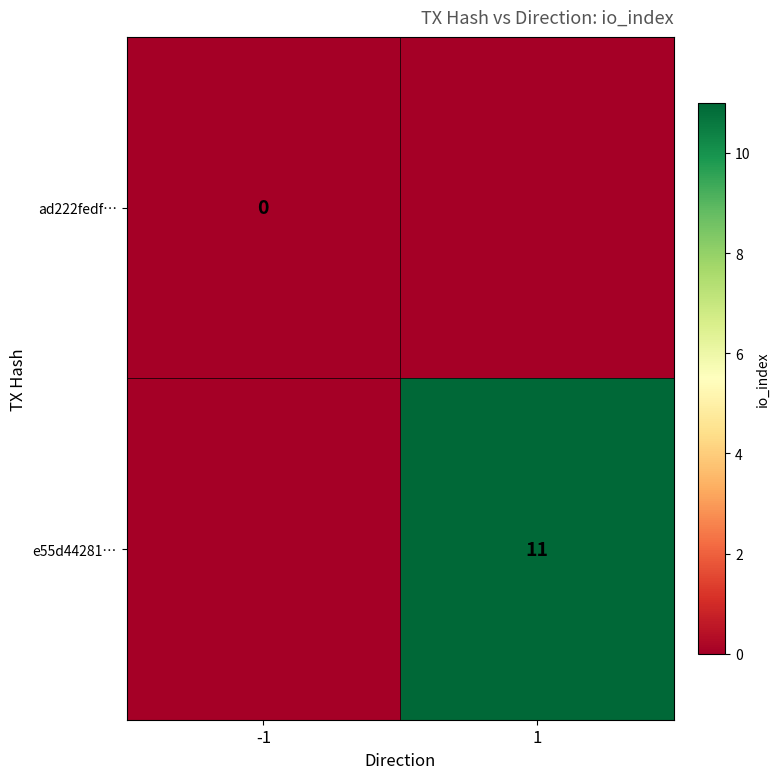

Is the value of e55d44281… at 1 greater than the value of ad222fedf… at -1?

Yes